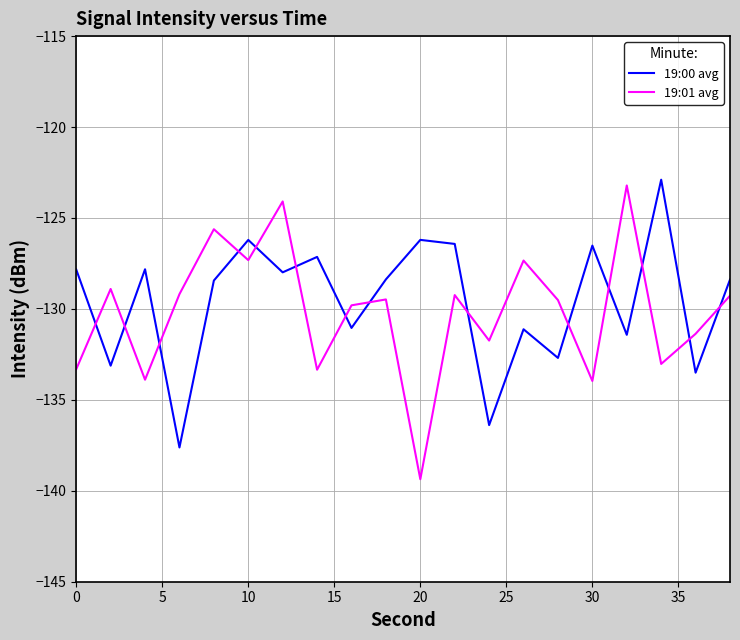

After their last crossing, which series has the higher values: 19:00 avg or 19:01 avg?

19:00 avg